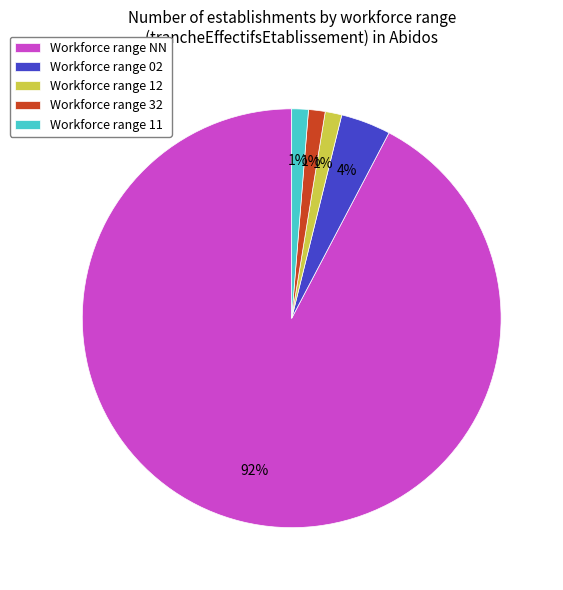

What is the largest slice in the pie chart?

Workforce range NN